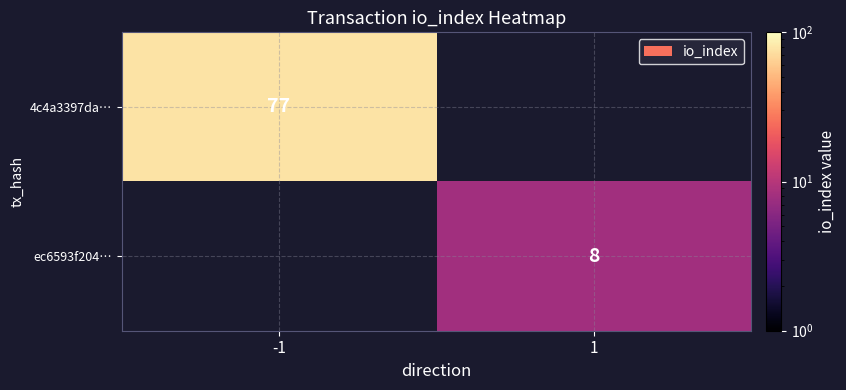

Is it true that 4c4a3397da… equals 103 at -1?

False